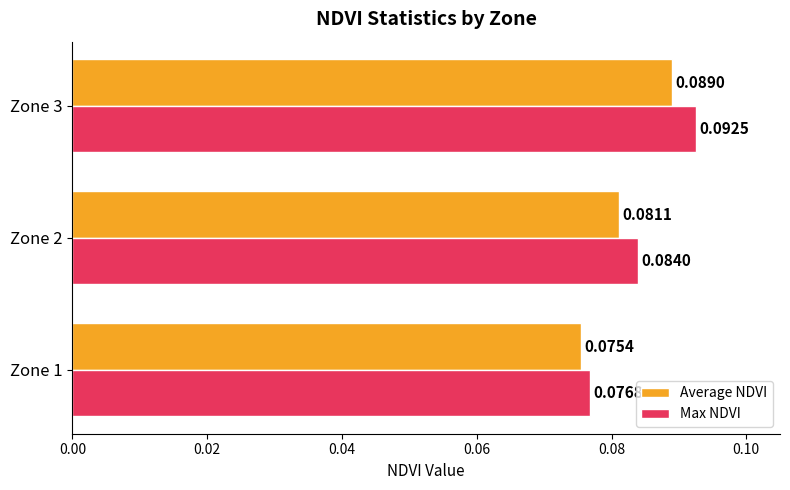

Rank the series by their maximum value, from lowest to highest.

Average NDVI, Max NDVI